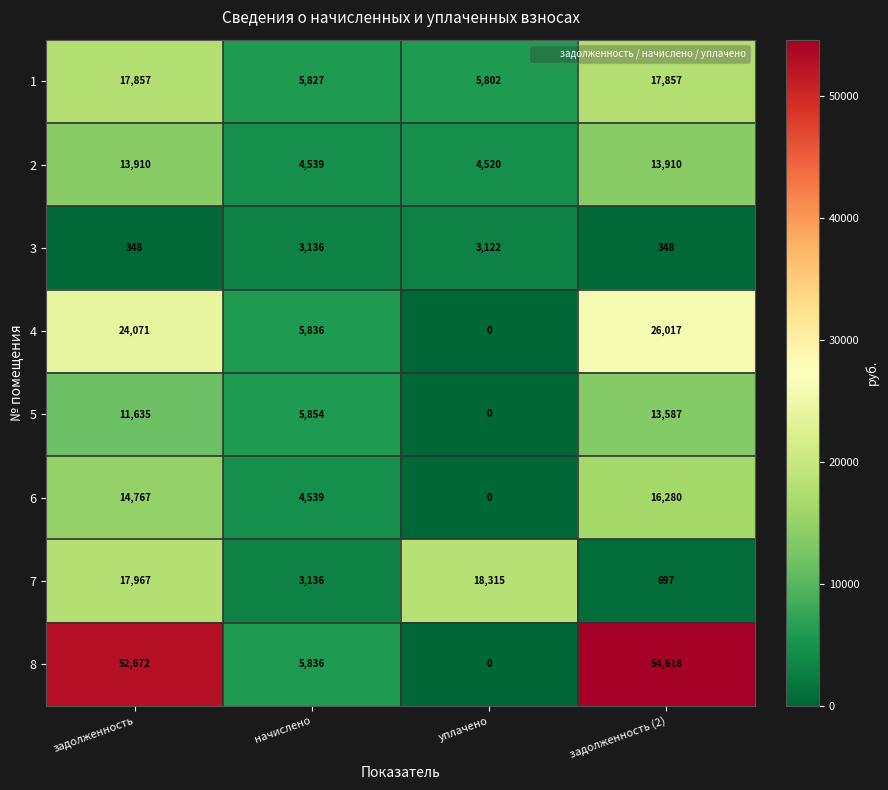

At which category does the chart reach its minimum across all series?

уплачено